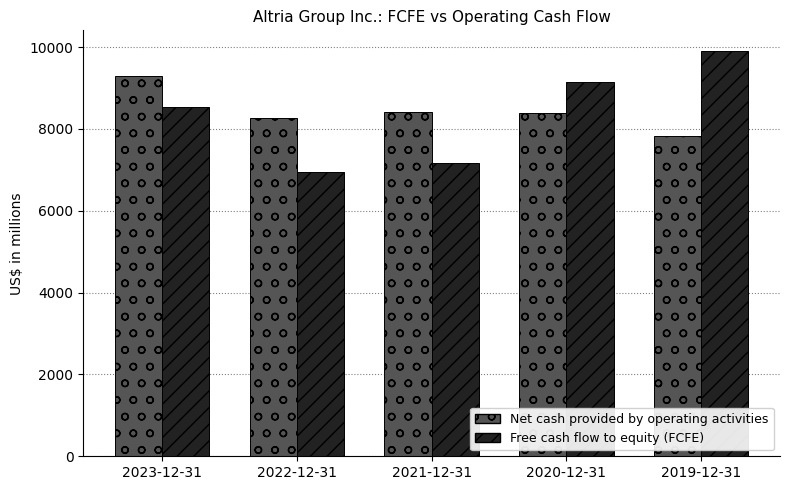

How many data points in Net cash provided by operating activities are less than 8385?

2